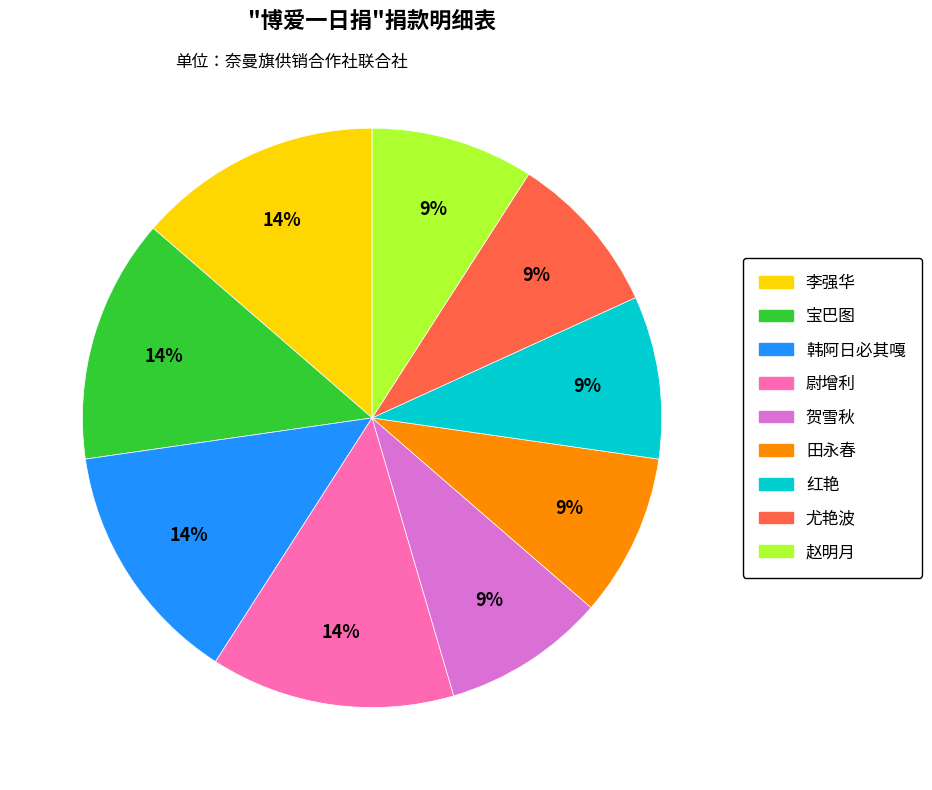

Between 宝巴图 and 贺雪秋, which is larger?

宝巴图